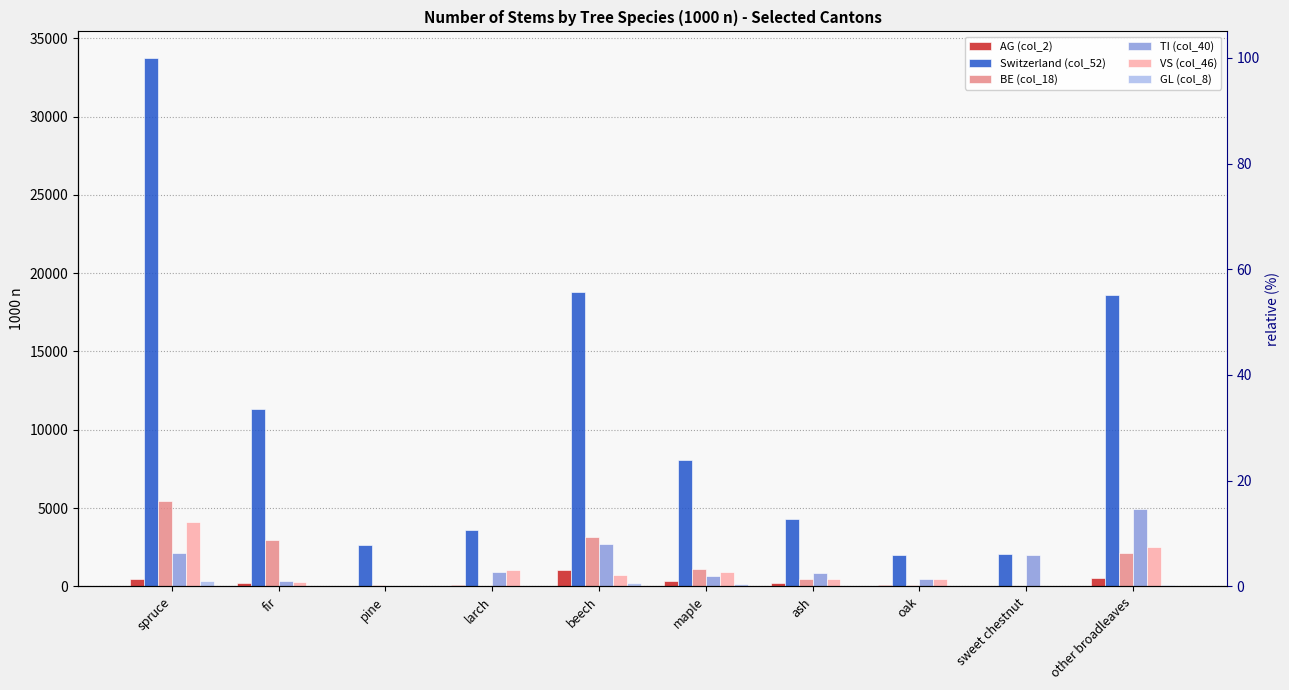

Reading left to right, extract all data points from this chart.

AG (col_2): spruce=497	fir=235	pine=0	larch=74	beech=1035	maple=365	ash=240	oak=89	sweet chestnut=0	other broadleaves=524
Switzerland (col_52): spruce=33748	fir=11315	pine=2642	larch=3610	beech=18804	maple=8062	ash=4285	oak=1994	sweet chestnut=2037	other broadleaves=18595
BE (col_18): spruce=5444	fir=2956	pine=75	larch=41	beech=3172	maple=1092	ash=446	oak=59	sweet chestnut=0	other broadleaves=2153
TI (col_40): spruce=2130	fir=357	pine=0	larch=912	beech=2687	maple=688	ash=857	oak=472	sweet chestnut=1978	other broadleaves=4937
VS (col_46): spruce=4123	fir=291	pine=0	larch=1042	beech=712	maple=910	ash=444	oak=454	sweet chestnut=19	other broadleaves=2535
GL (col_8): spruce=372	fir=31	pine=0	larch=0	beech=202	maple=161	ash=17	oak=0	sweet chestnut=0	other broadleaves=62